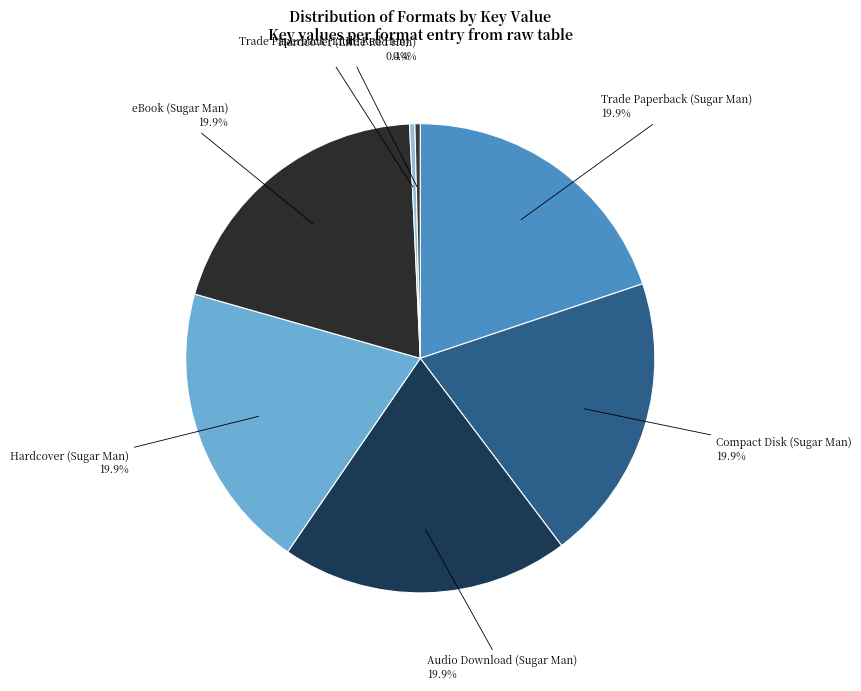

Combined, do Hardcover (Little Red Hen) and Compact Disk (Sugar Man) account for over 50%?

No